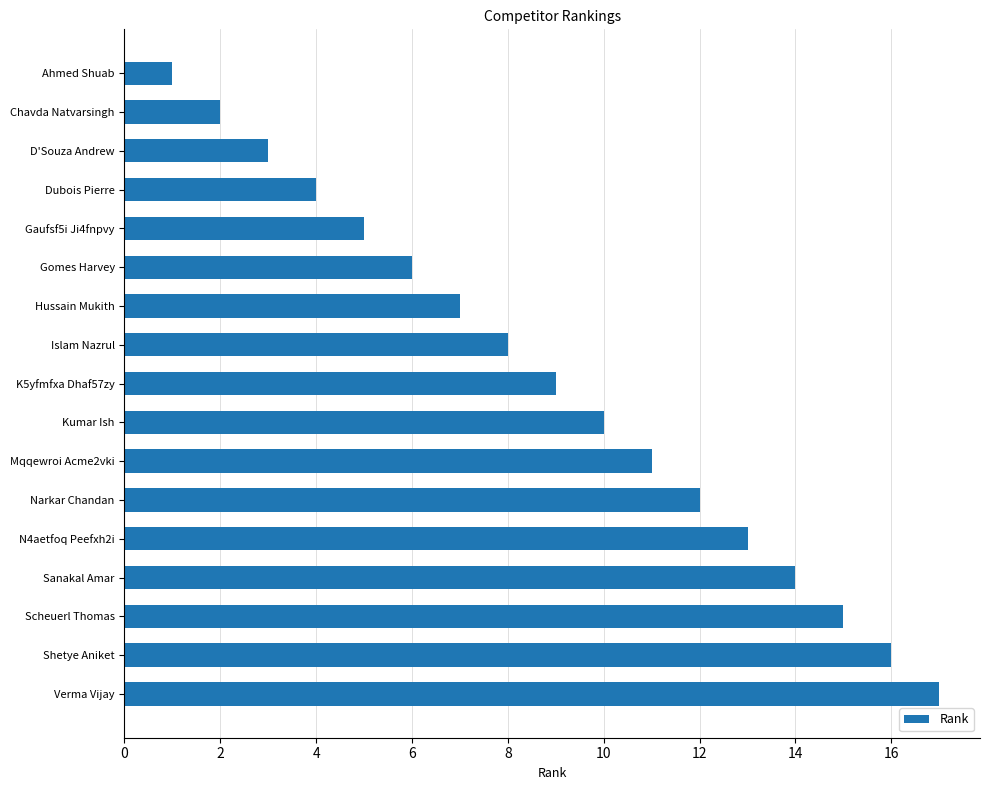

List the labels in order of value, smallest first.

Ahmed Shuab, Chavda Natvarsingh, D'Souza Andrew, Dubois Pierre, Gaufsf5i Ji4fnpvy, Gomes Harvey, Hussain Mukith, Islam Nazrul, K5yfmfxa Dhaf57zy, Kumar Ish, Mqqewroi Acme2vki, Narkar Chandan, N4aetfoq Peefxh2i, Sanakal Amar, Scheuerl Thomas, Shetye Aniket, Verma Vijay